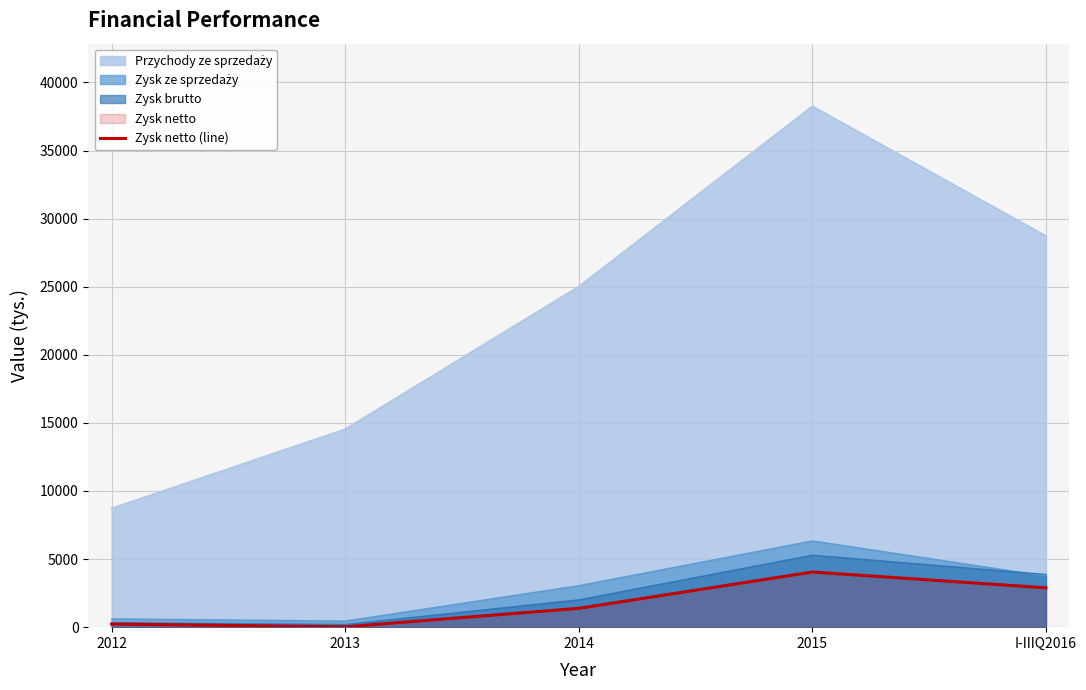

How many points are lower than both their immediate neighbors (excluding endpoints)?

1